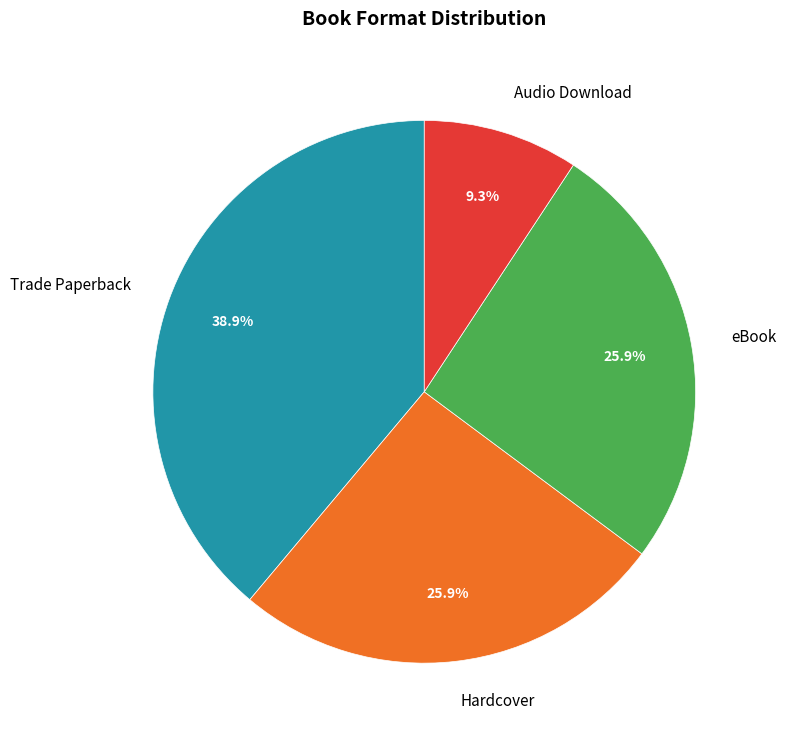

Is there a majority slice in this chart?

No